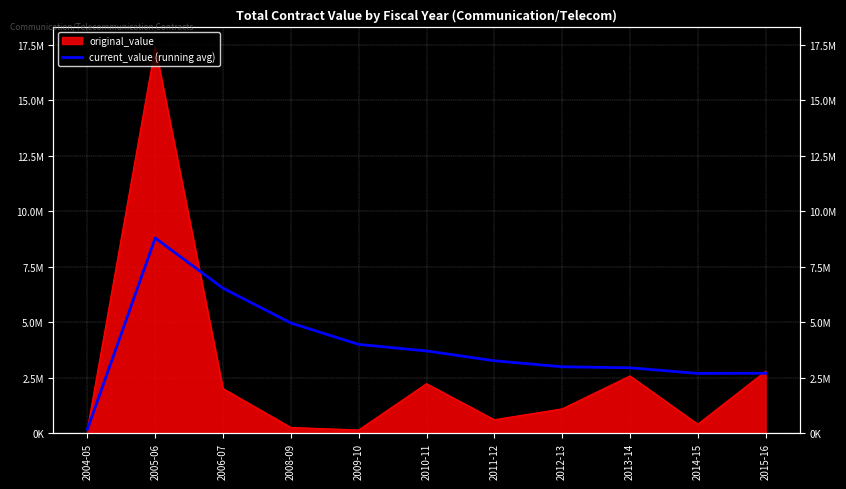

True or false: the data shows 168220.5 at 2004-05.

True